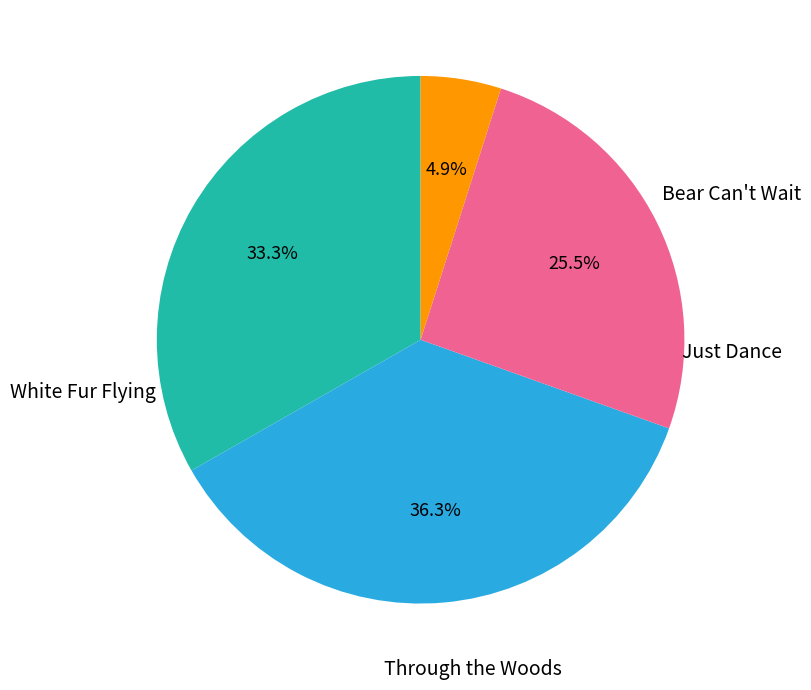

Is there any slice that represents more than half of the pie?

No